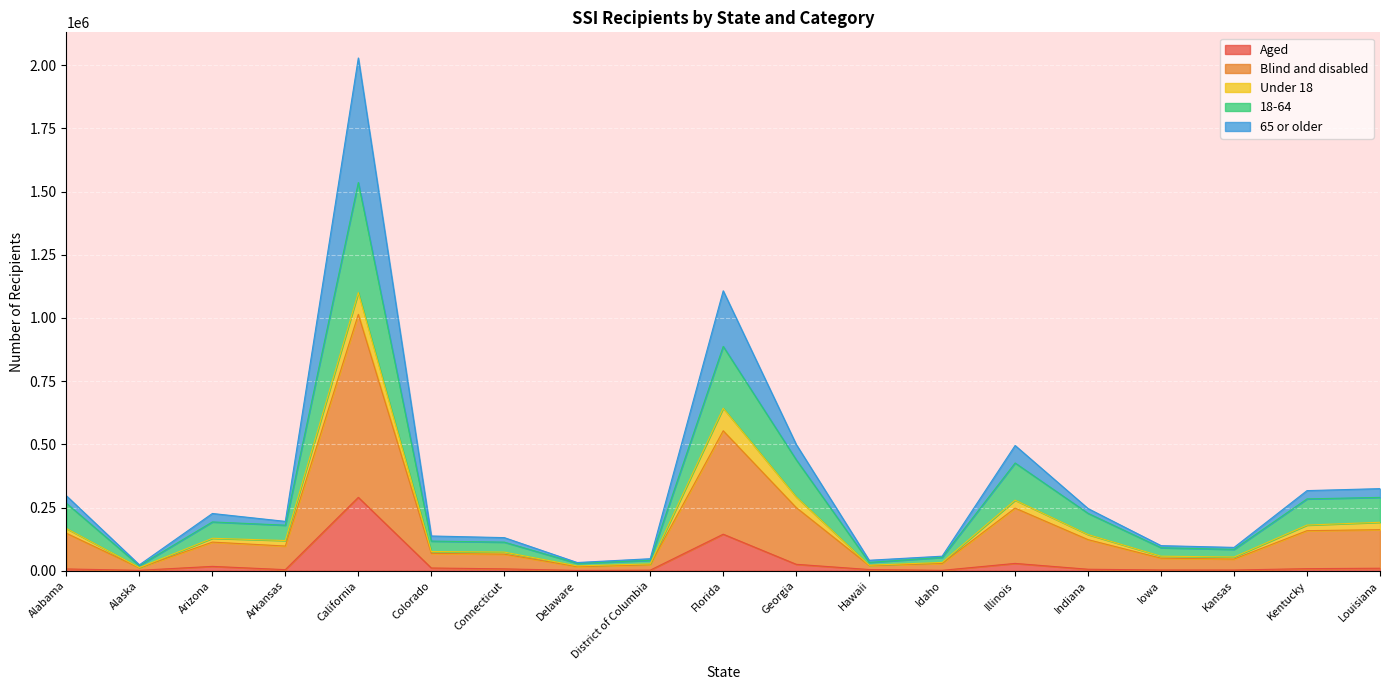

True or false: Blind and disabled and Aged intersect in this chart.

False